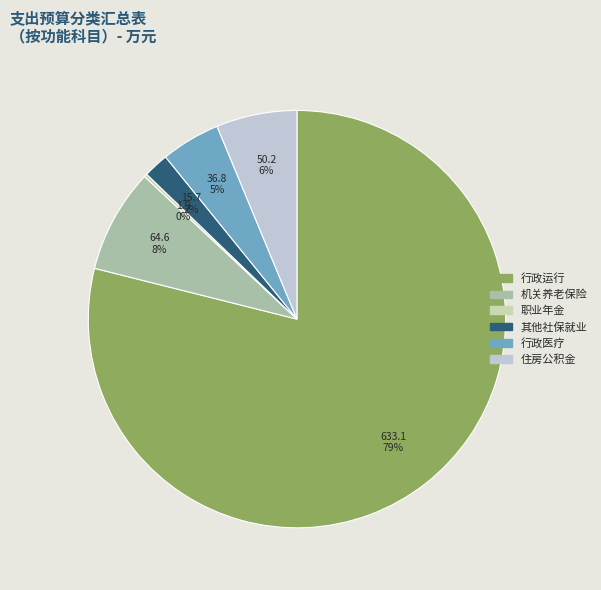

Is there any slice that represents more than half of the pie?

Yes